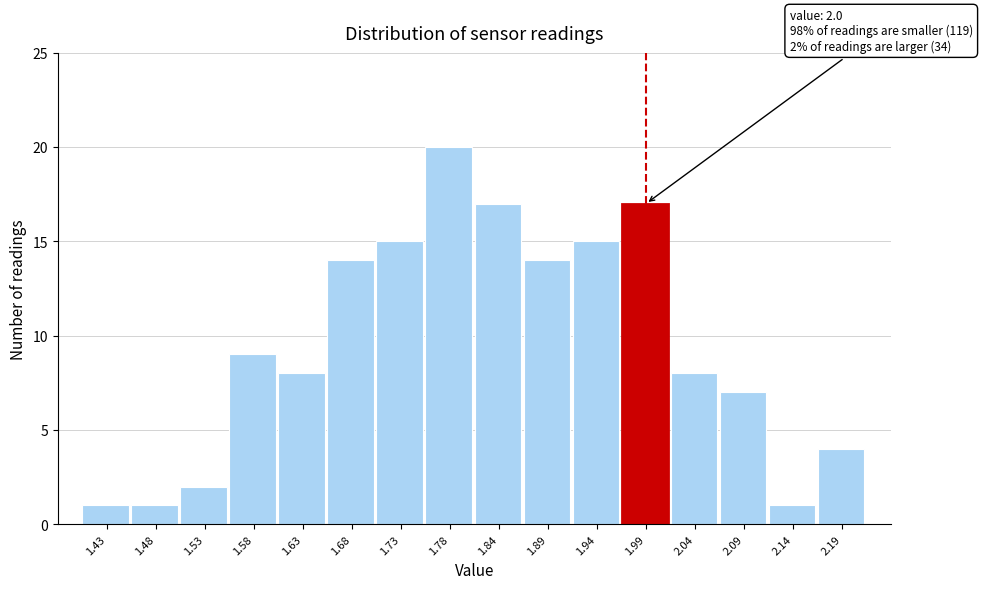

Which range on the x-axis has the tallest bar?

1.76 to 1.81